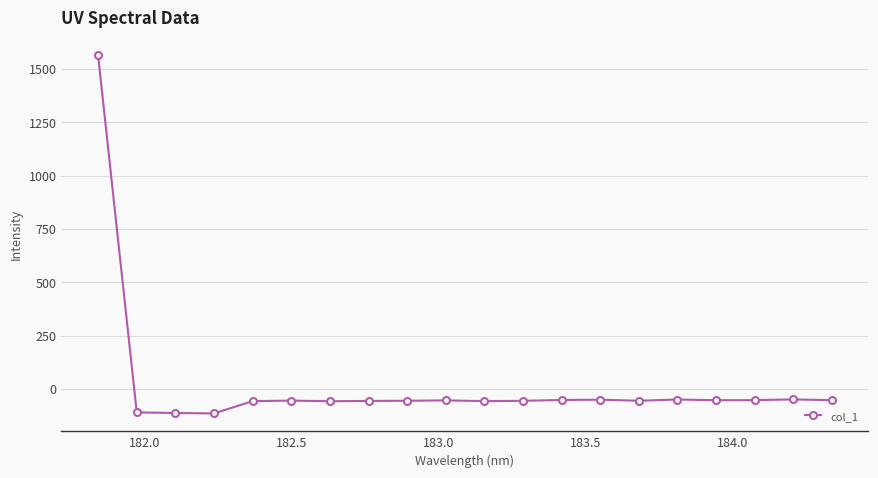

What is the difference between the maximum and minimum values?

1677.4